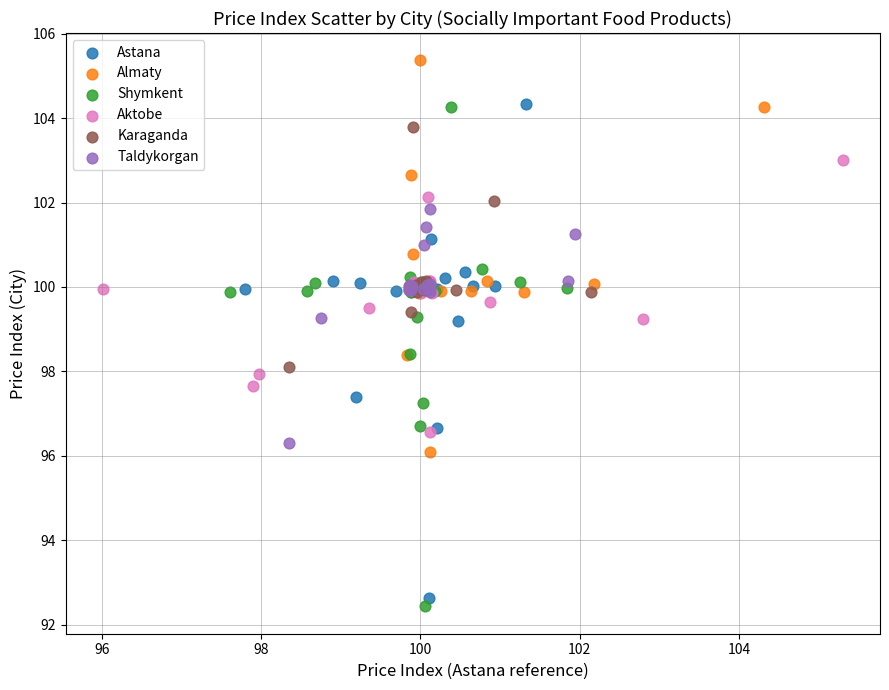

Which series reaches the maximum Y coordinate?

Almaty